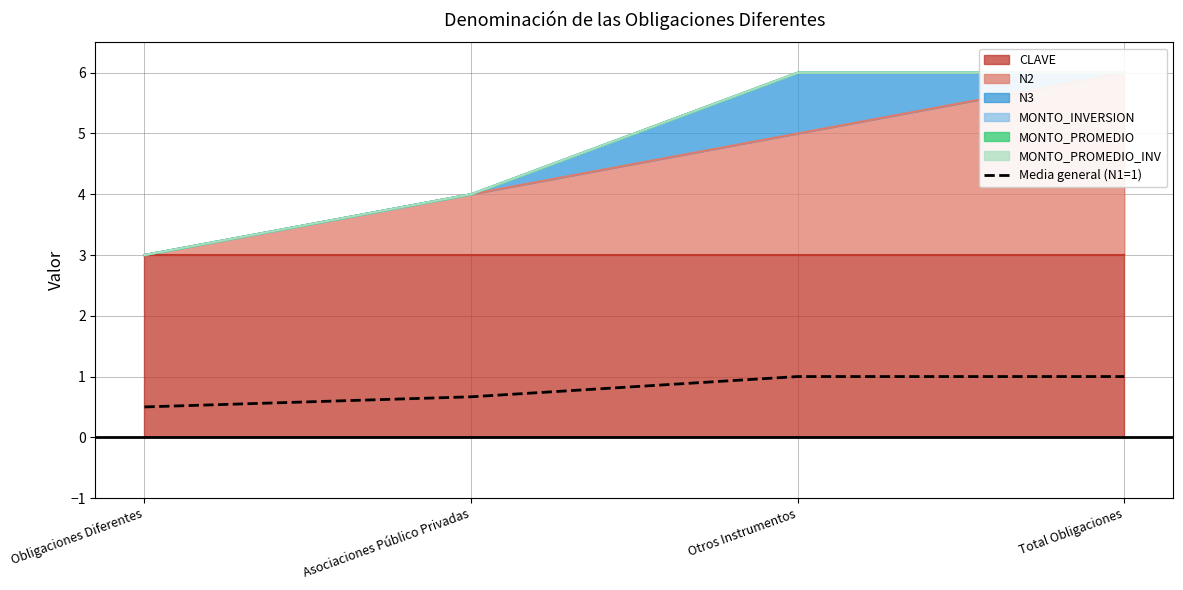

True or false: the data shows 0.7 at Asociaciones Público Privadas.

True